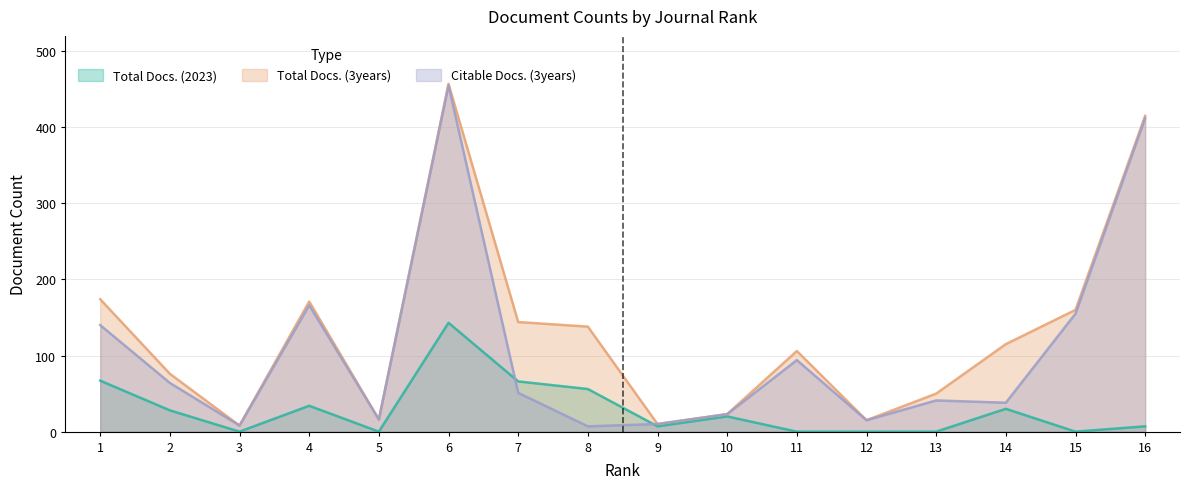

Does the chart have visible grid lines?

Yes